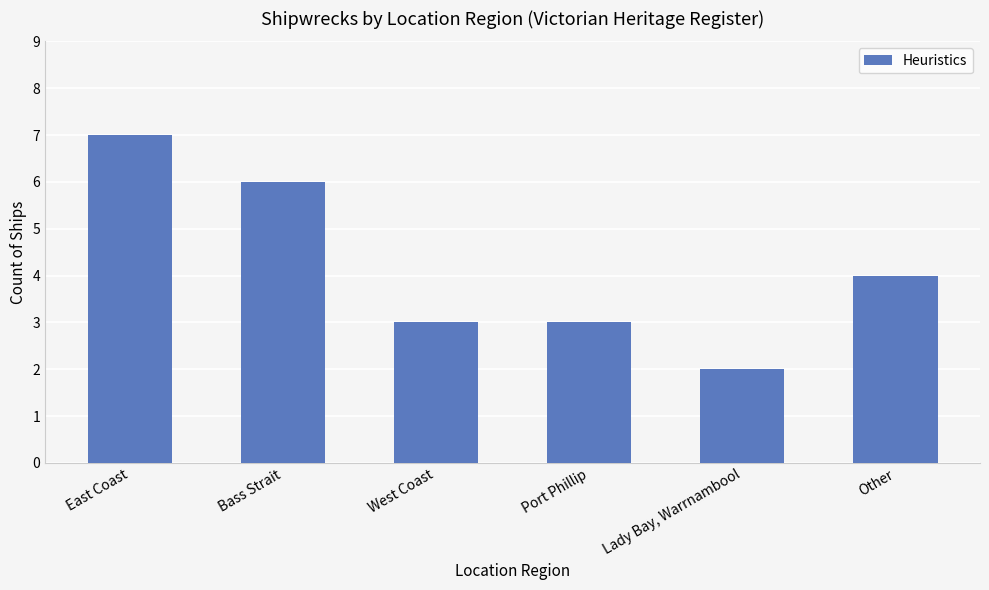

At which category does the chart reach its peak across all series?

East Coast